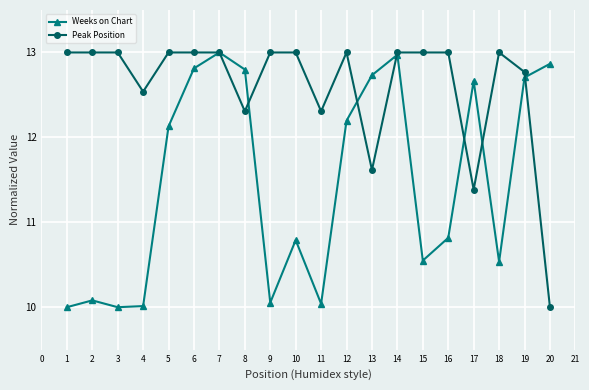

How many intersections are there between Peak Position and Weeks on Chart?

7